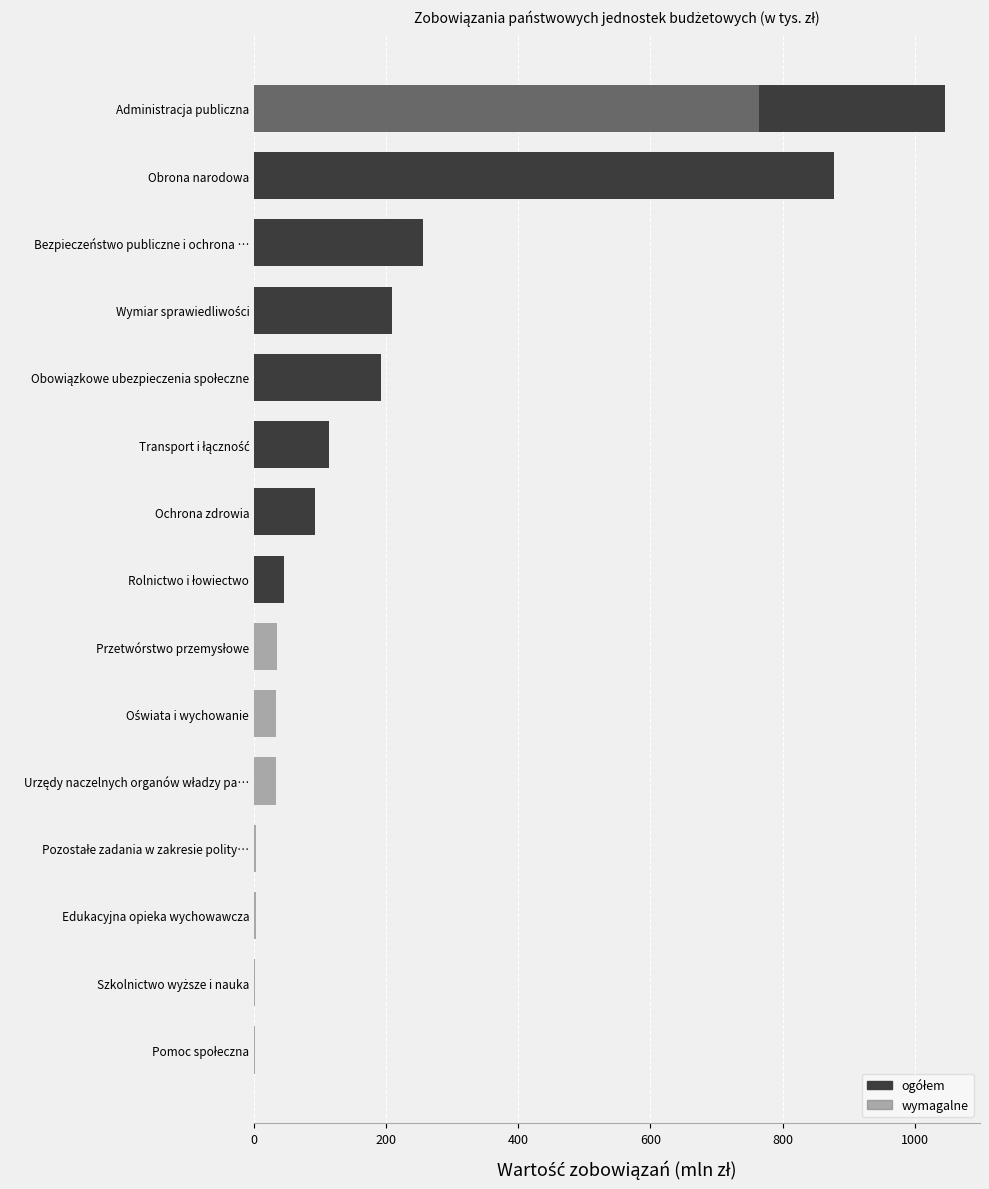

Is it true that wymagalne equals 0.3 at Bezpieczeństwo publiczne i ochrona …?

True